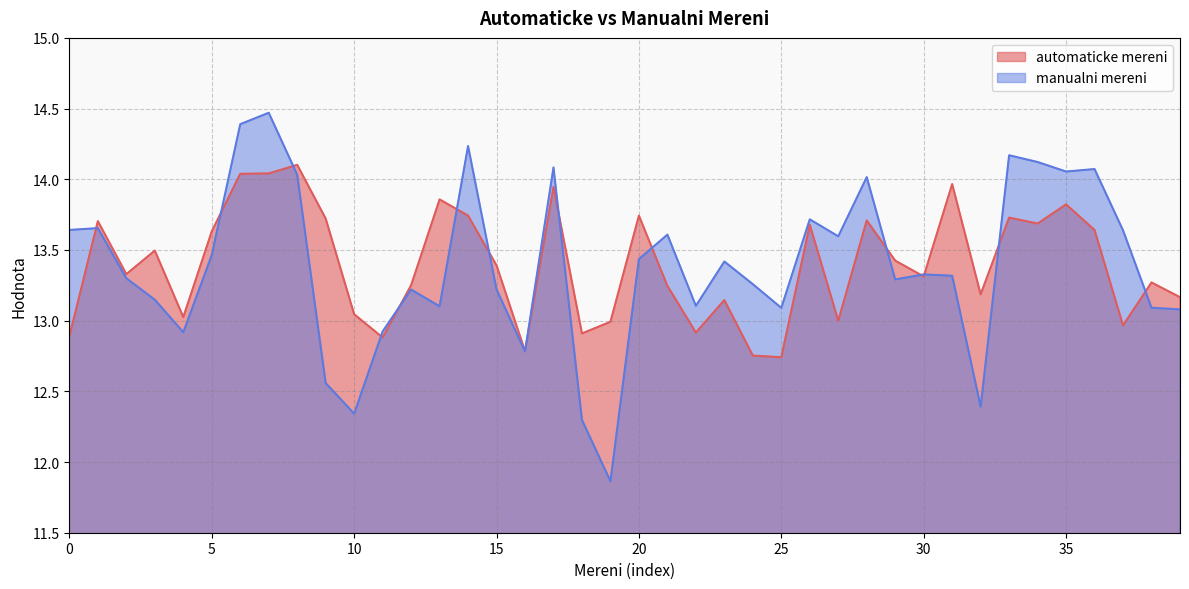

The value of manualni mereni at 14 is 14.2. True or false?

True